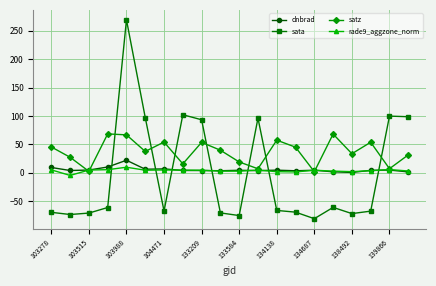

What are all the series names shown in the legend?

dnbrad, sata, satz, rade9_aggzone_norm